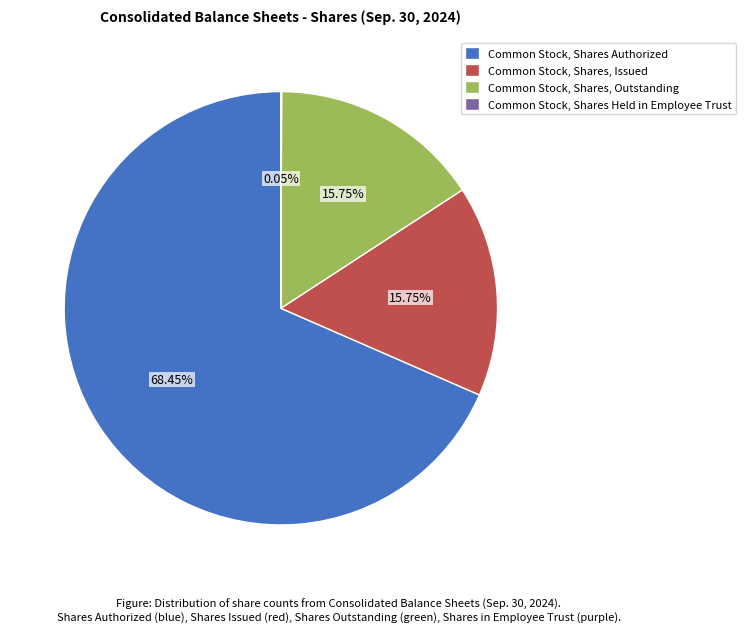

To the nearest percent, what is the average slice percentage?

25%